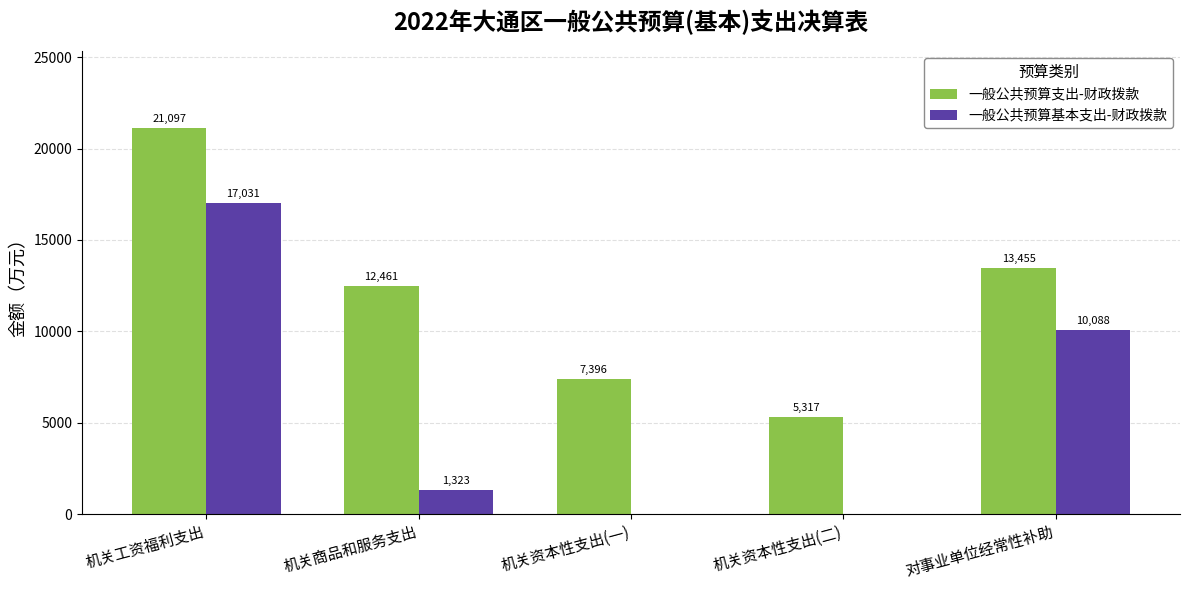

The 一般公共预算基本支出-财政拨款 series shows 7386 at 机关工资福利支出. True or false?

False